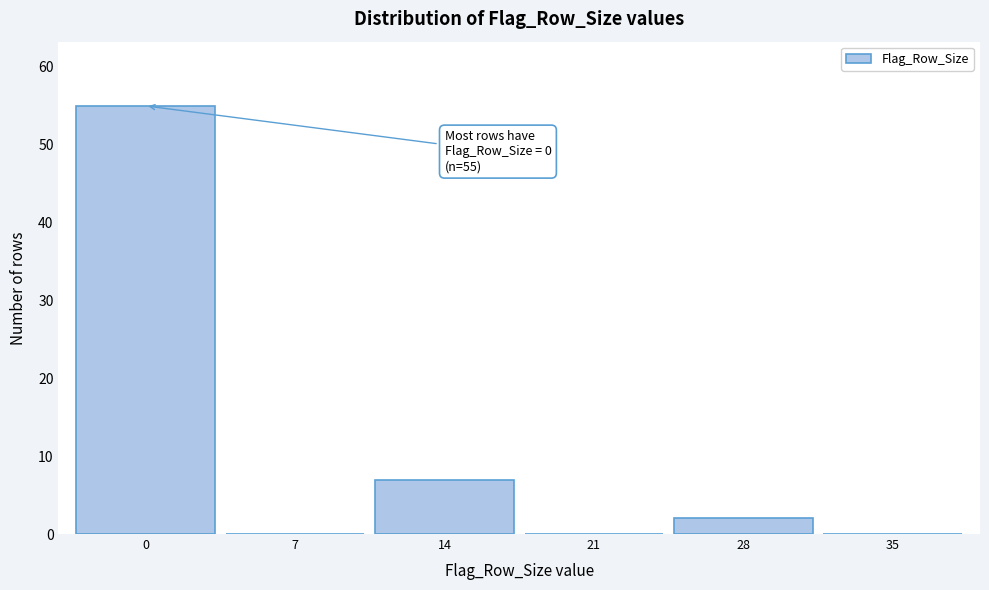

Reading right to left, extract all data points from this chart.

35=0	28=2	21=0	14=7	7=0	0=55